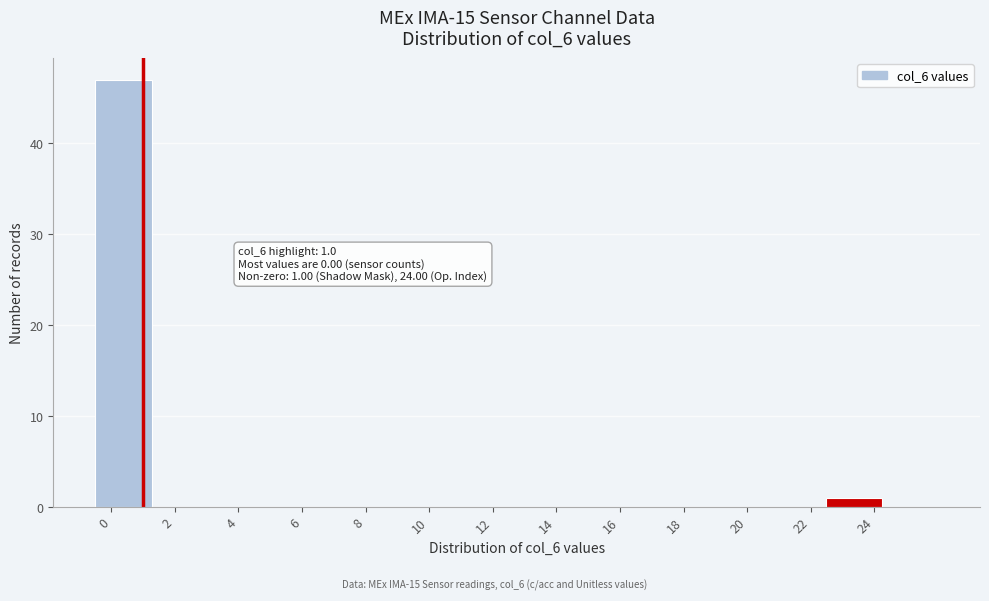

Which range on the x-axis has the tallest bar?

-0.4 to 1.2